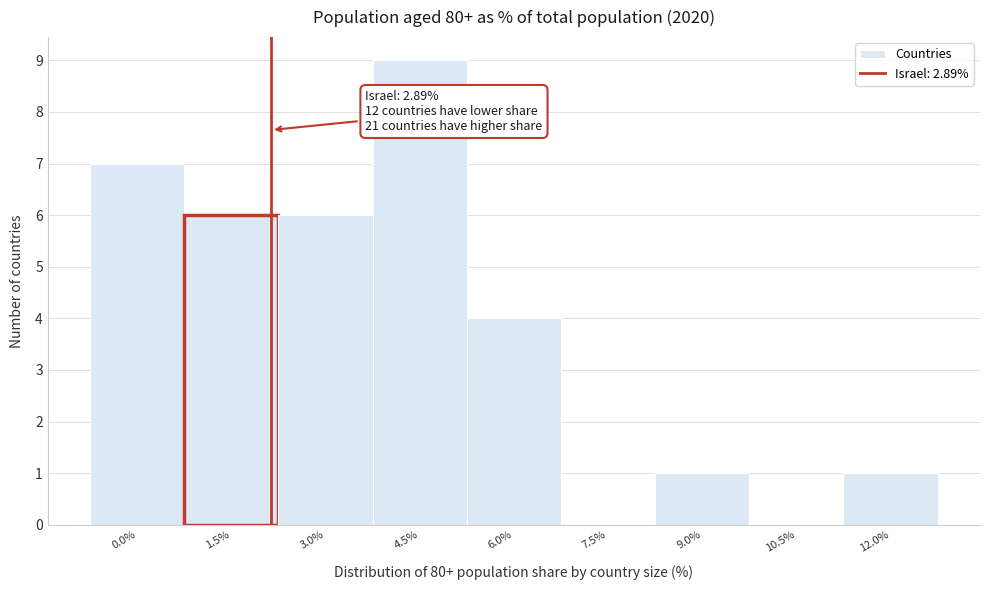

Reading left to right, extract all data points from this chart.

0.0%=7	1.5%=6	3.0%=6	4.5%=9	6.0%=4	7.5%=0	9.0%=1	10.5%=0	12.0%=1